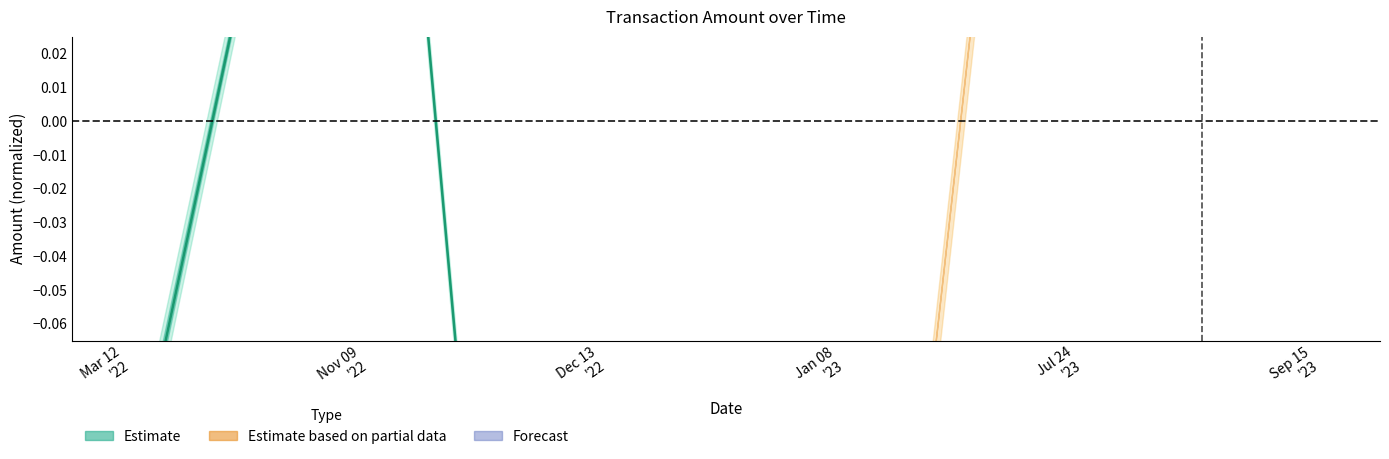

What is the label of the 3rd point from the right?

Nov 09
'22